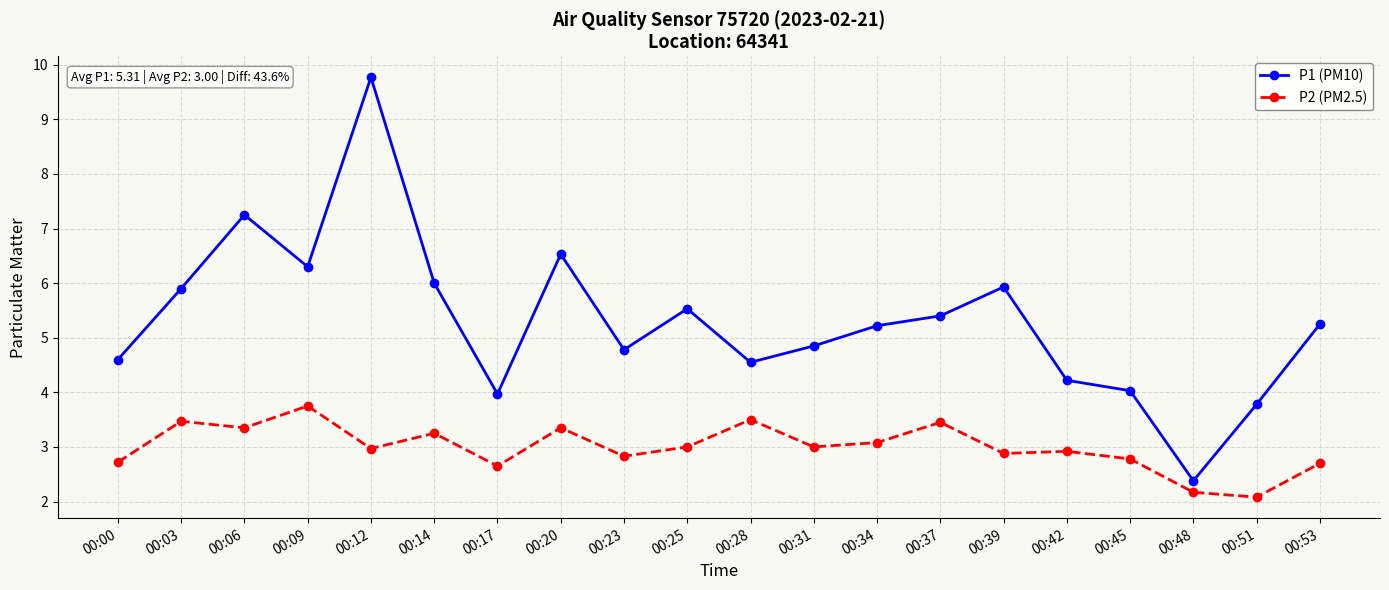

In P1 (PM10), how many points are higher than both neighbors (excluding endpoints)?

5